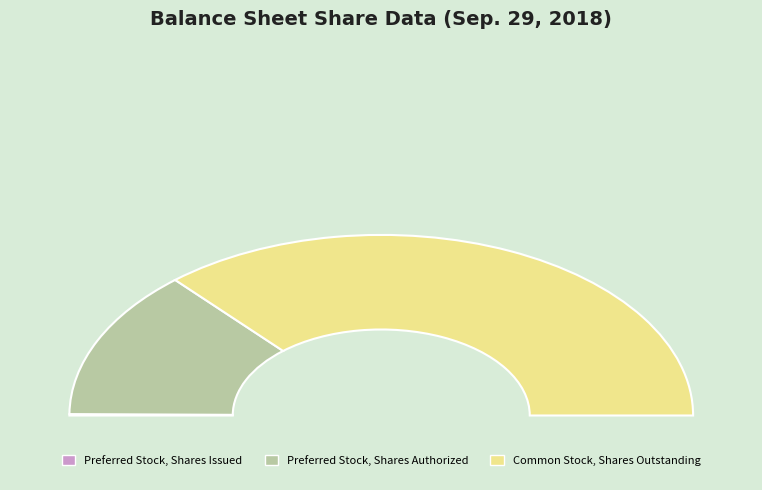

Is Preferred Stock, Shares Authorized the majority of the pie?

No